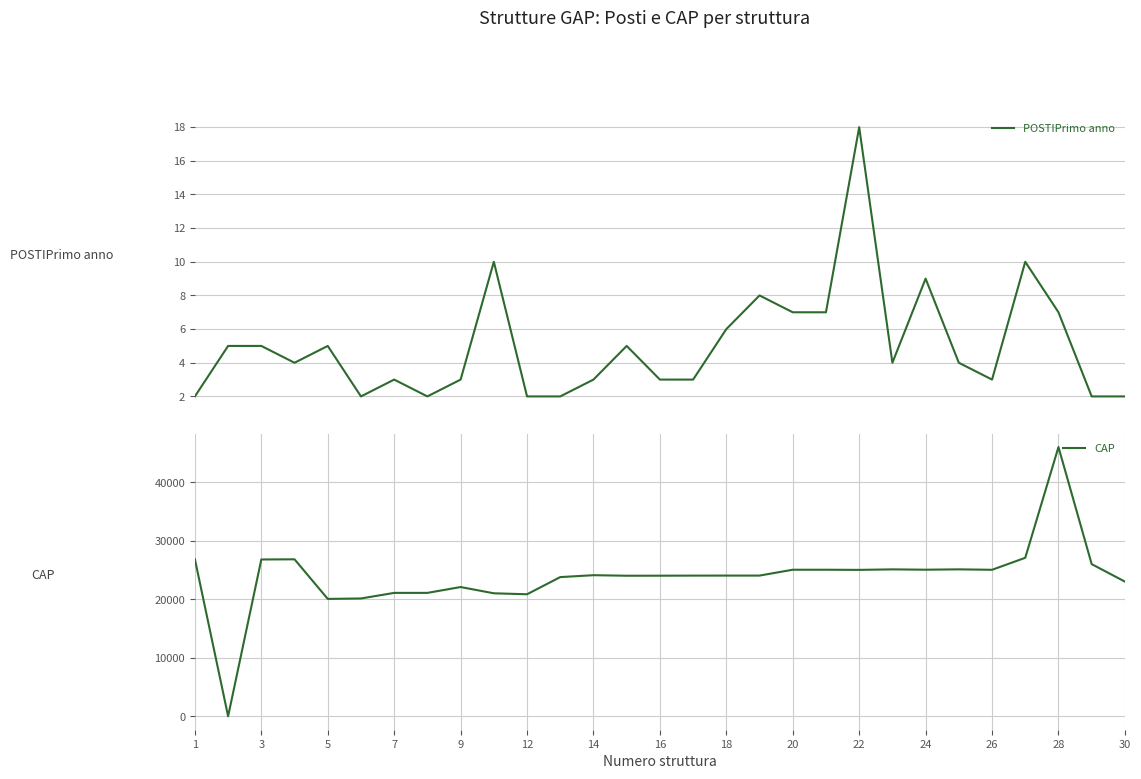

How many data points in CAP are less than 24060?

13